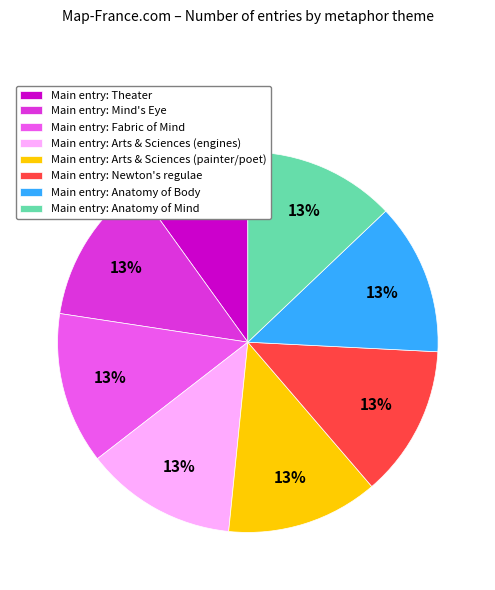

Do Main entry: Newton's regulae and Main entry: Anatomy of Mind together represent more than half of the pie?

No